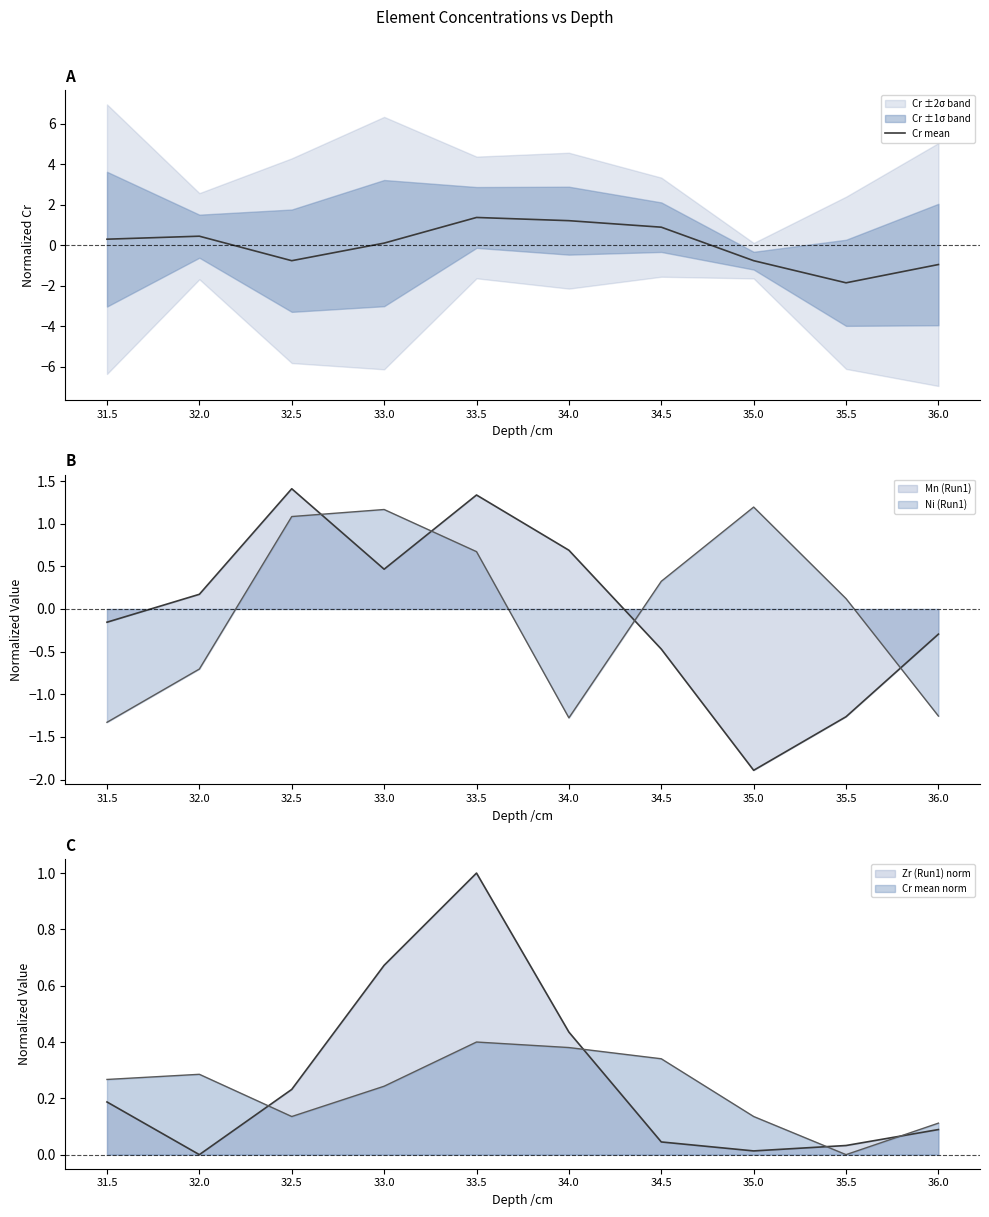

At which category does the data reach its first local valley?

32.5